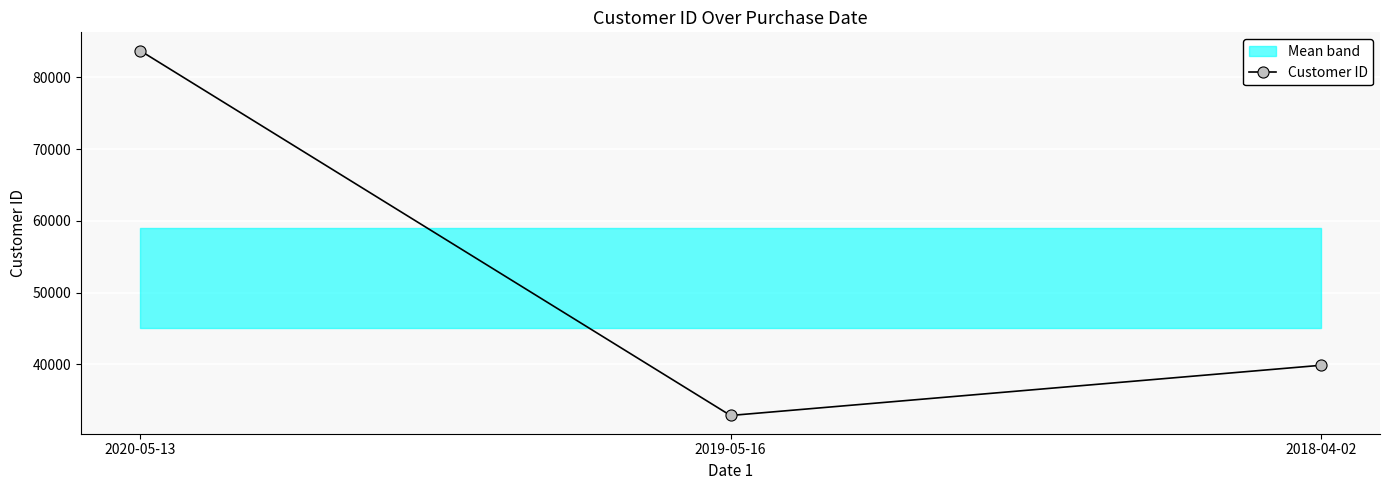

The value at 2020-05-13 is 48132. True or false?

False